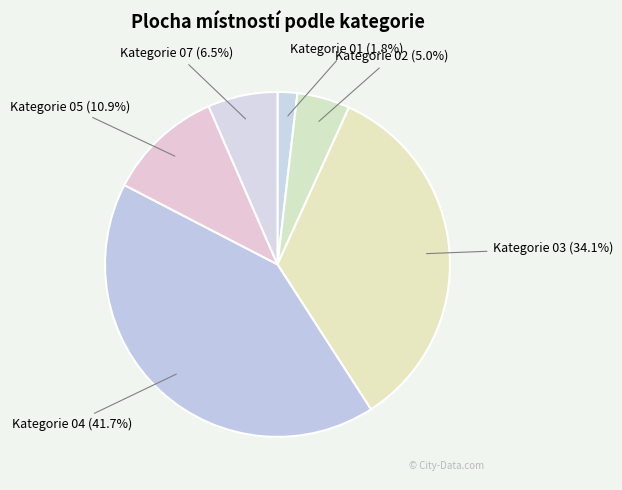

Approximately how many times larger is the value at Kategorie 07 compared to Kategorie 02?

1.3